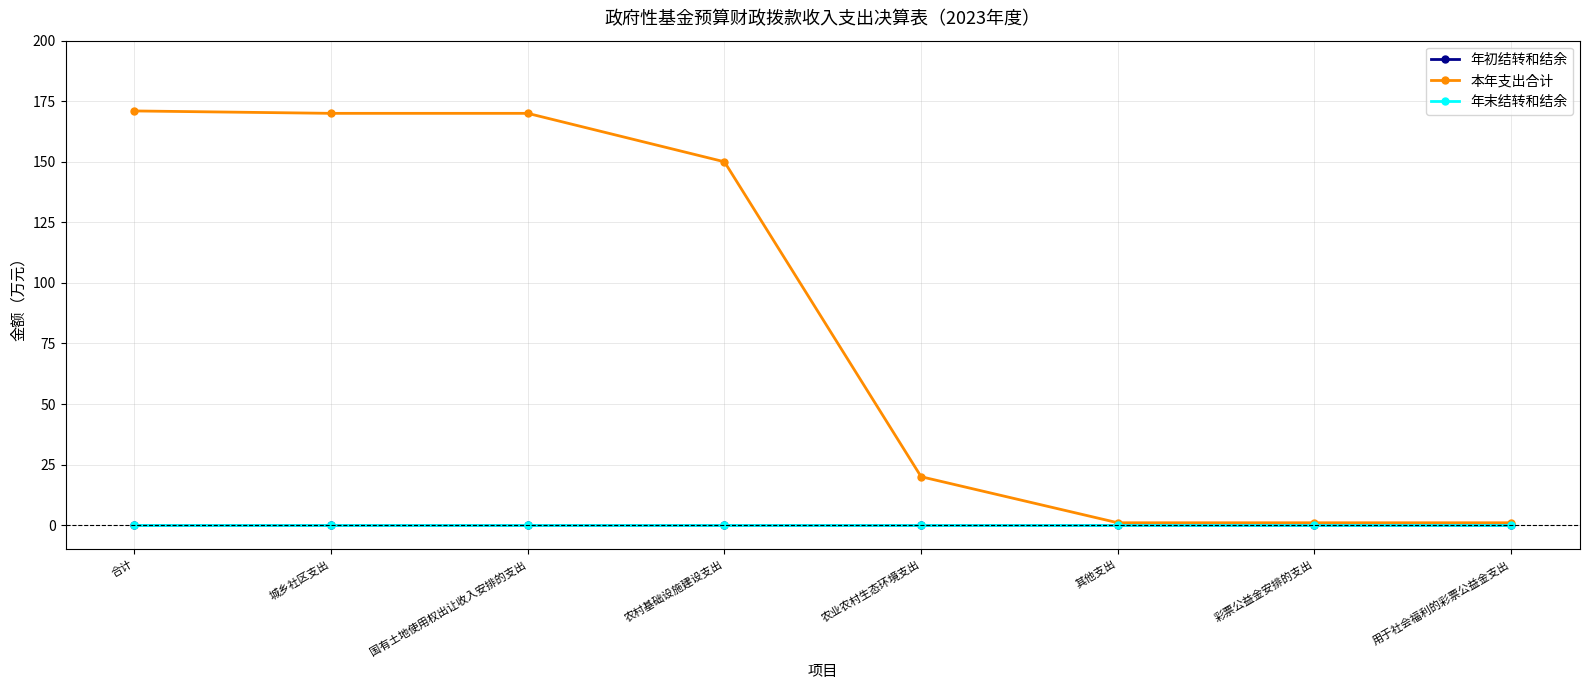

Is this an area chart (filled region under the line)?

No